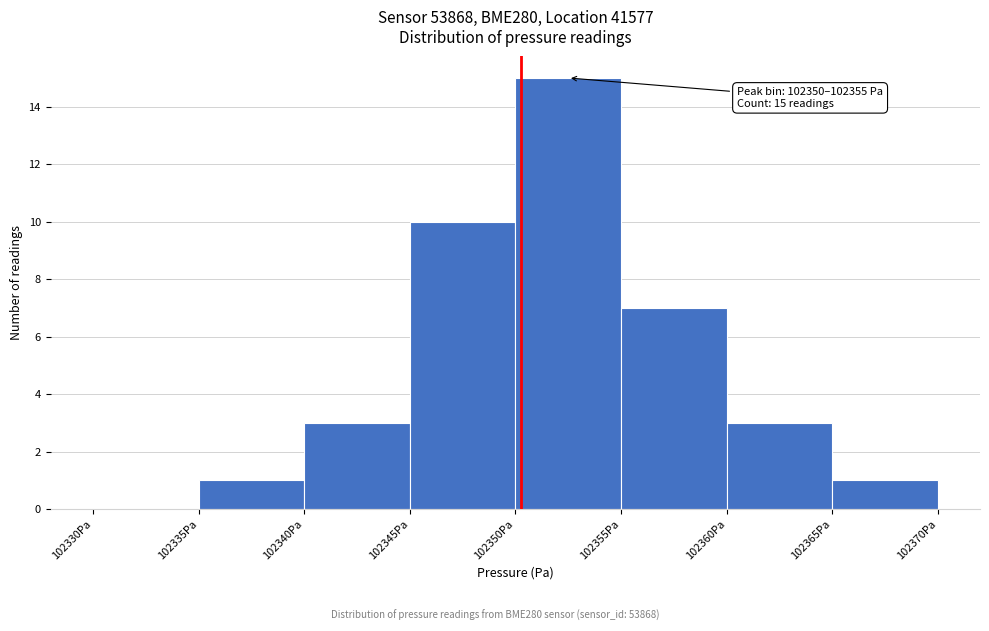

Which range on the x-axis has the tallest bar?

102350 to 102355